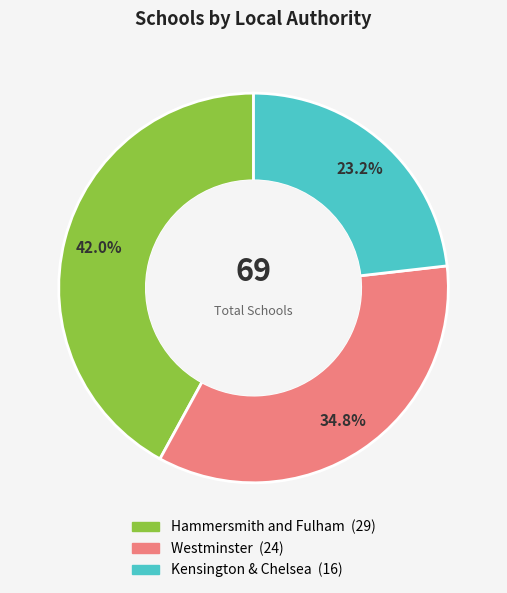

The Westminster slice represents 35% of the pie. True or false?

True